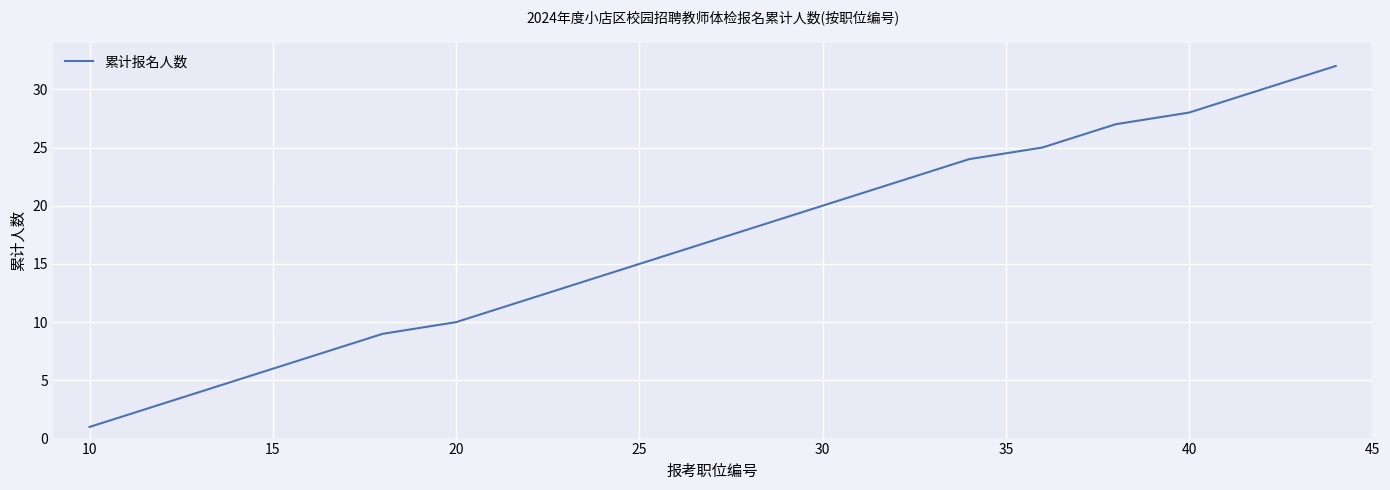

What is the greatest value displayed?

32